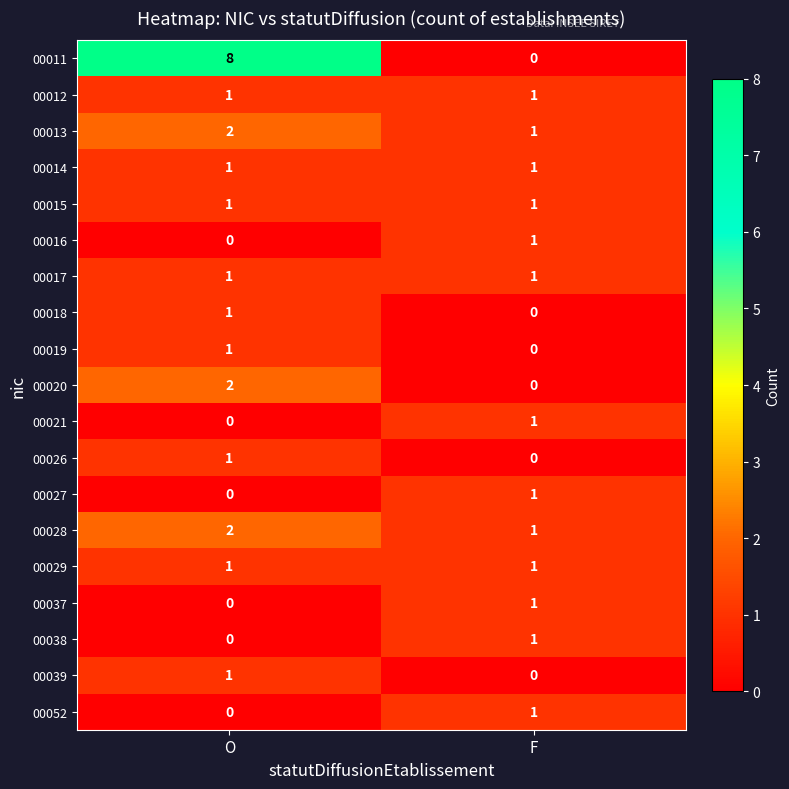

Where is 00013 nearest to the value 1?

F